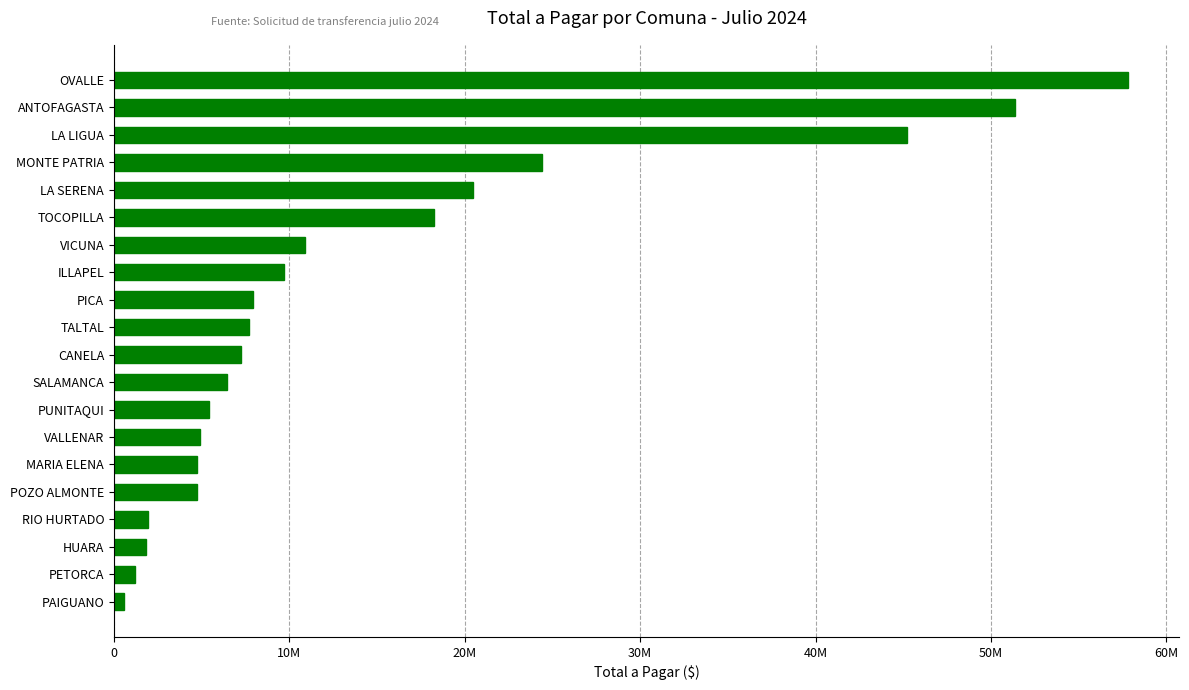

Are the bars horizontal?

Yes